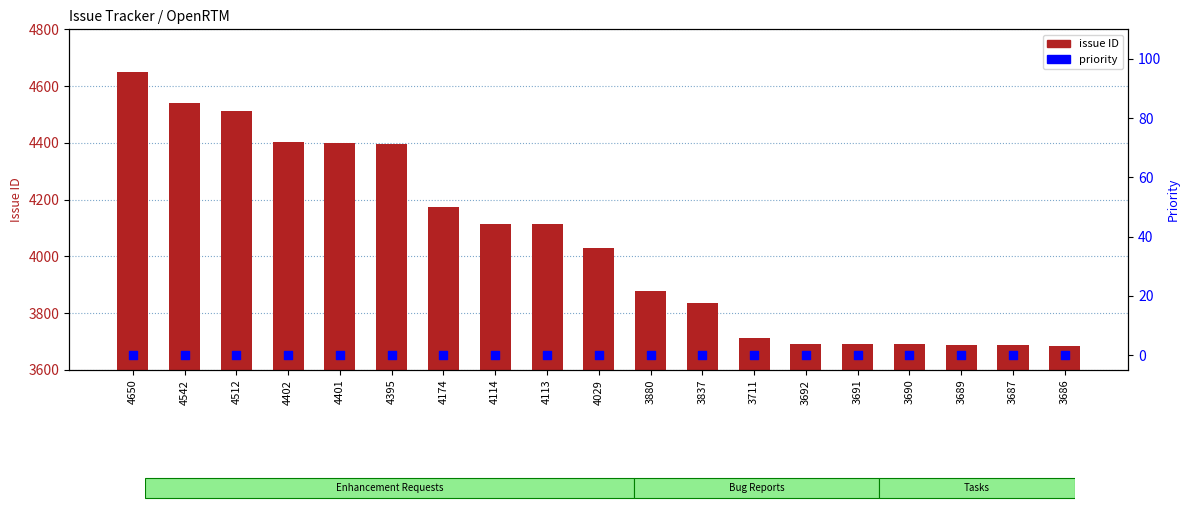

Which series contains the lowest Y value?

priority